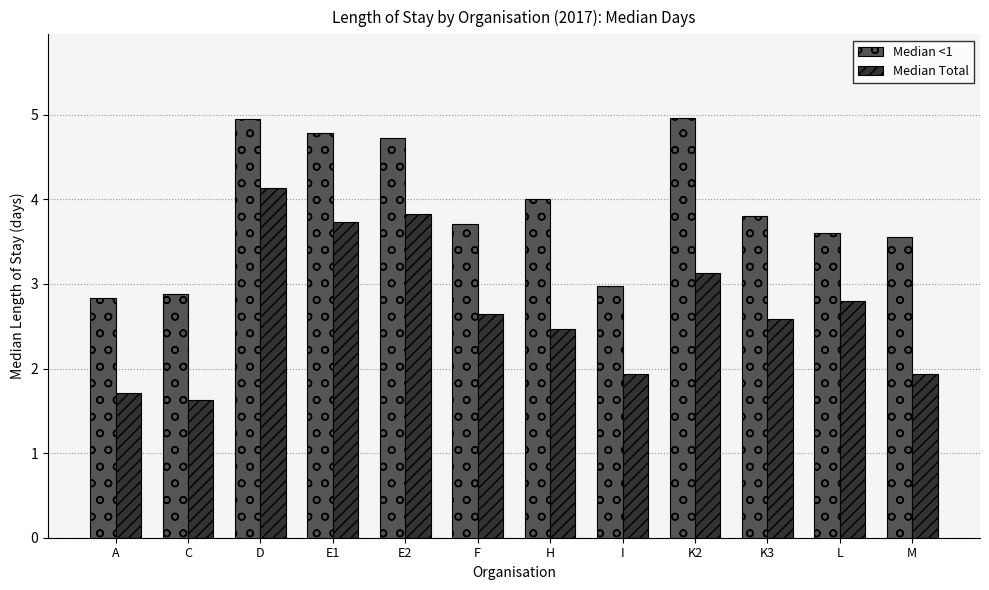

What is the total value across all series at F?

6.4